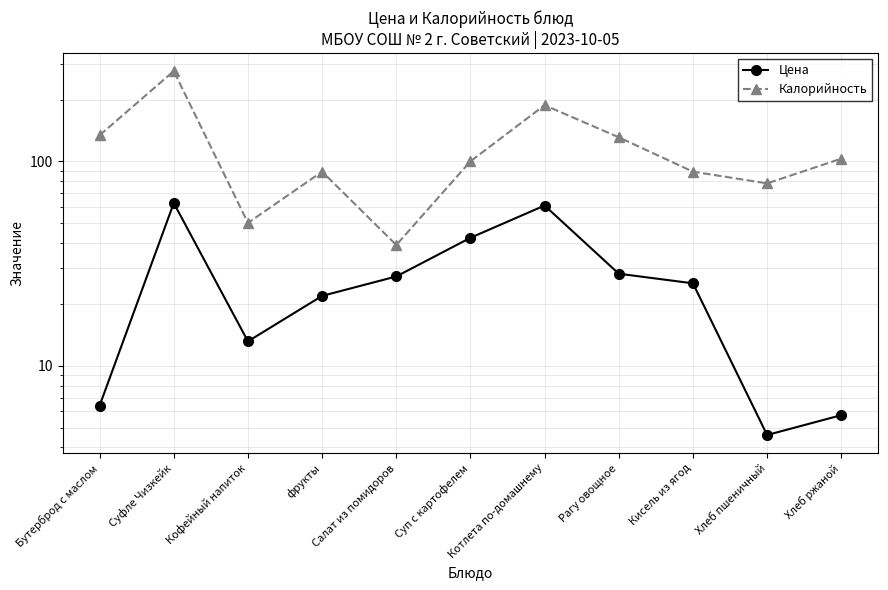

What is the difference between the maximum and minimum values in the Калорийность series?

237.0